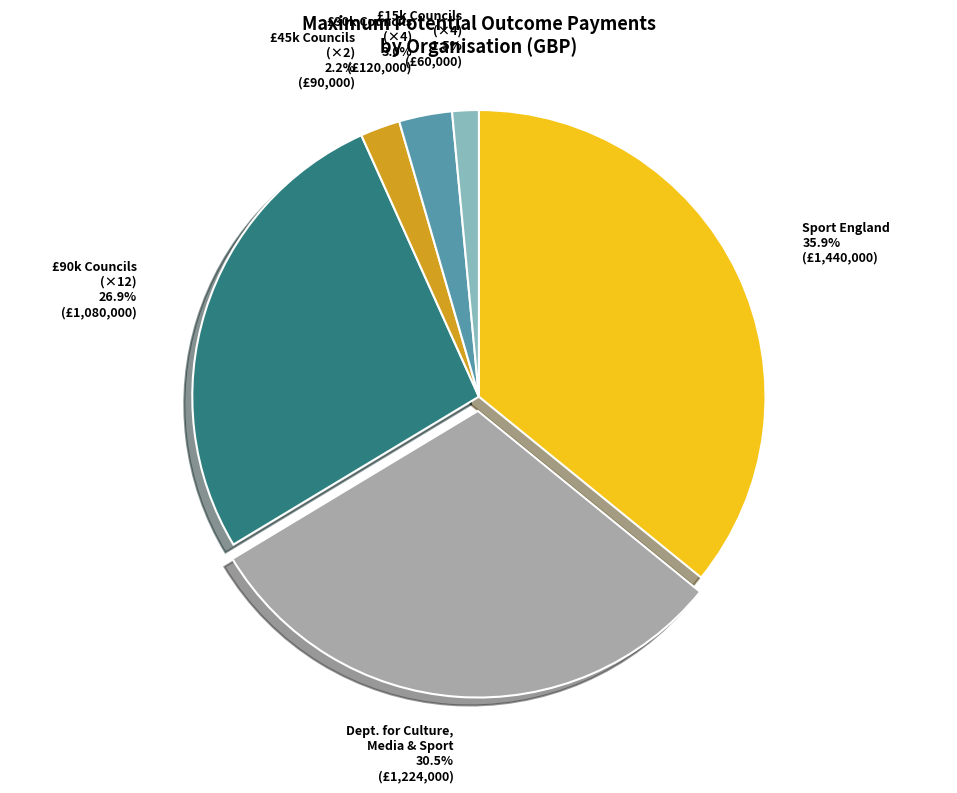

To the nearest percent, what is the difference between the largest and smallest slice percentages?

34%